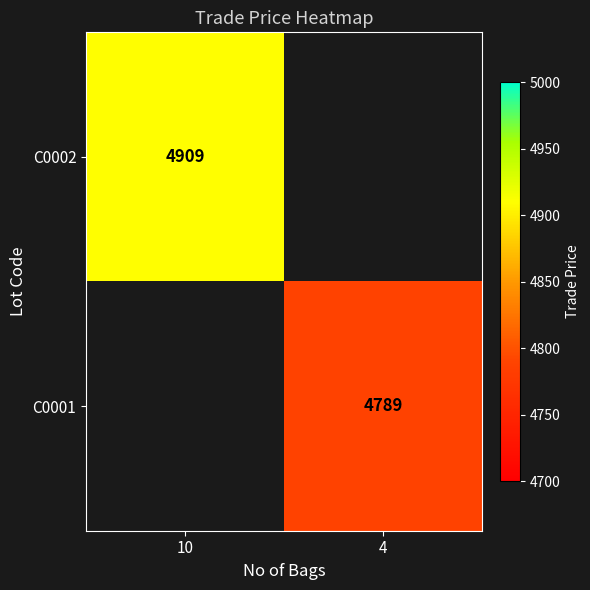

Count the number of categories in the chart.

2